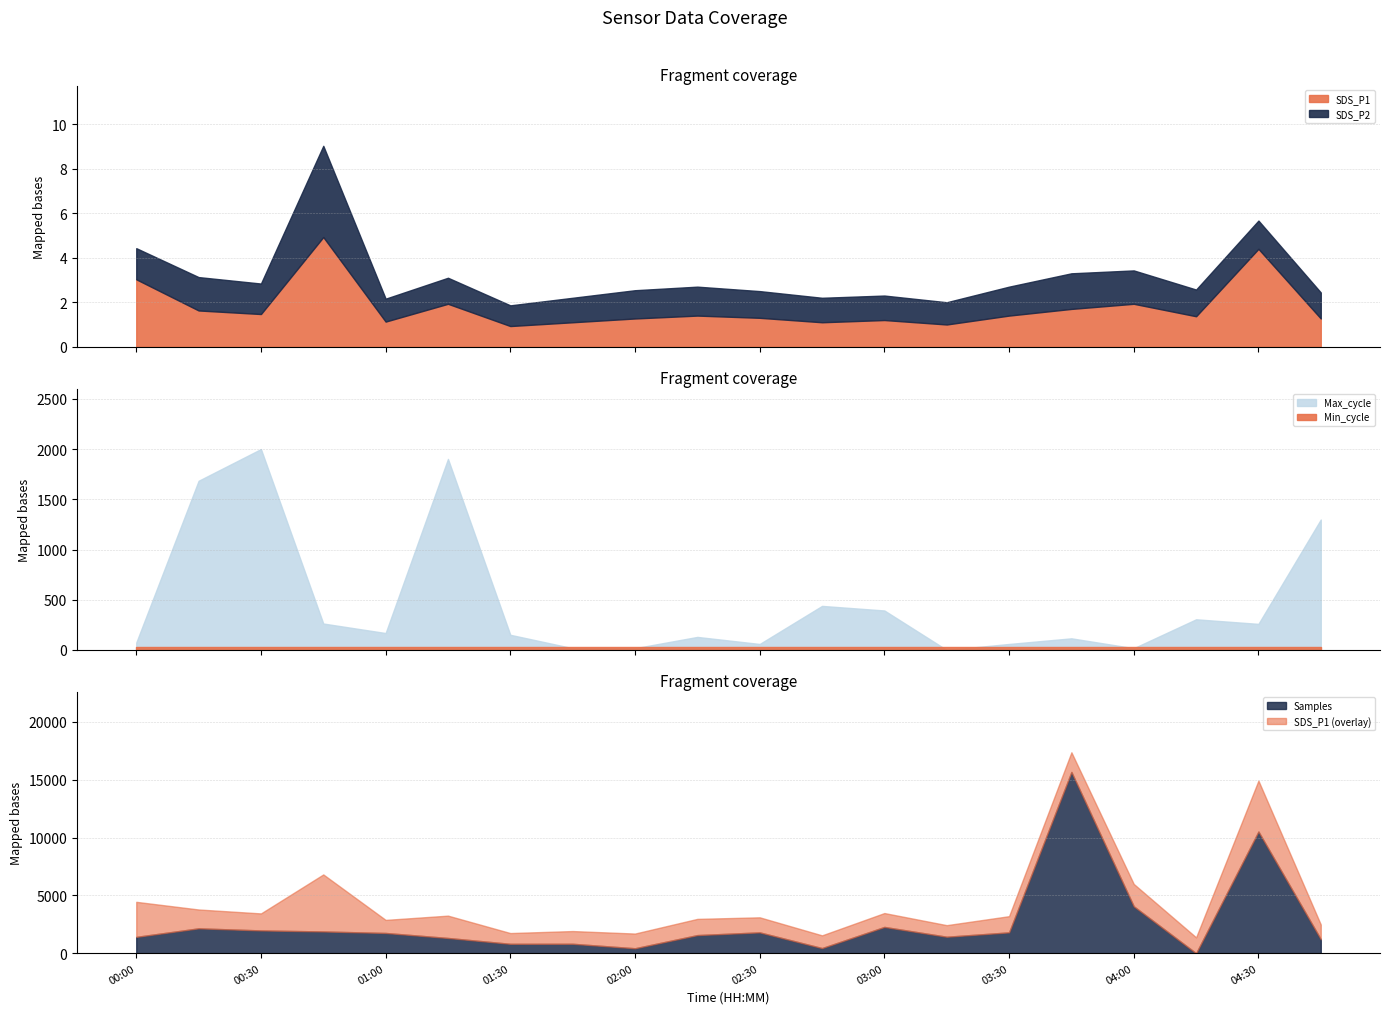

The Min_cycle series shows 47.8 at 02:30. True or false?

False